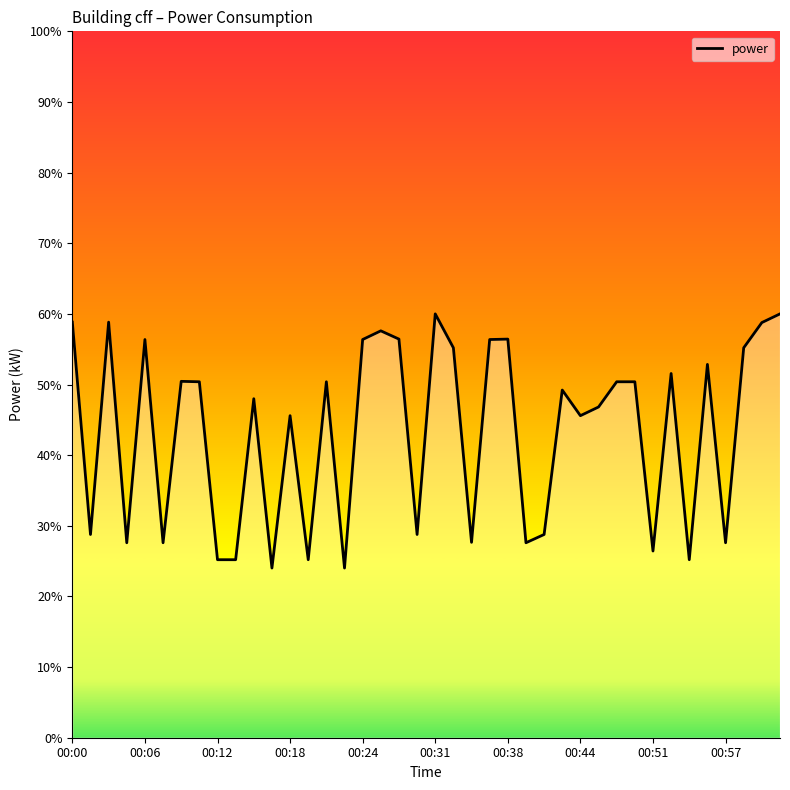

What is the minimum value shown in the chart?

24.0